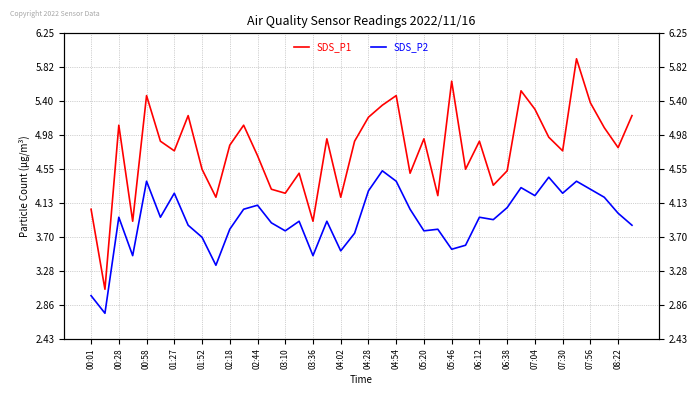

True or false: SDS_P1 has more than 0 interior local peaks.

True